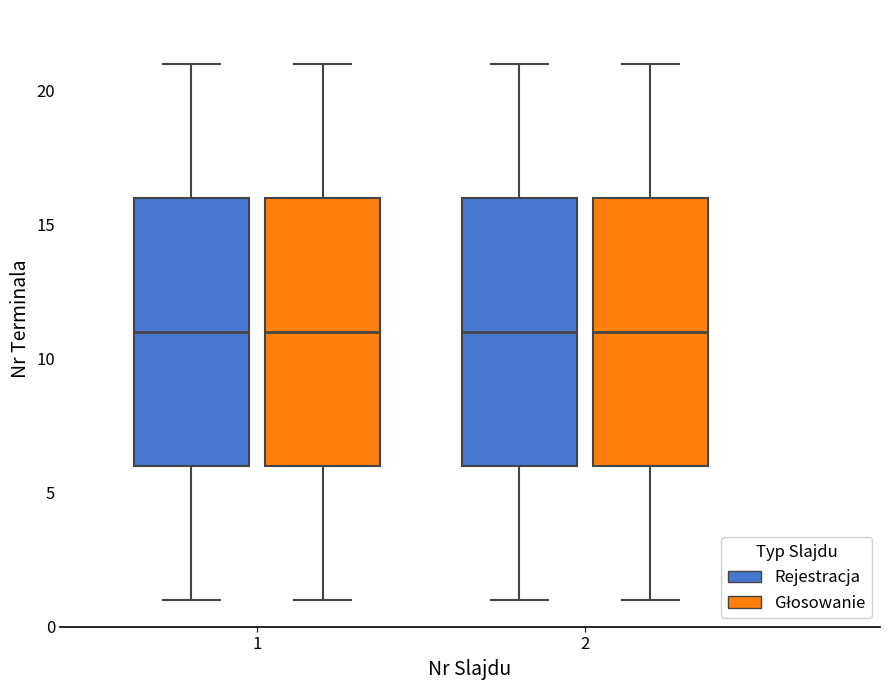

Where is the lower edge of the box for 2 (Rejestracja) on the y-axis? The values are not printed on the chart, so give them approximately, as read against the axis.

6